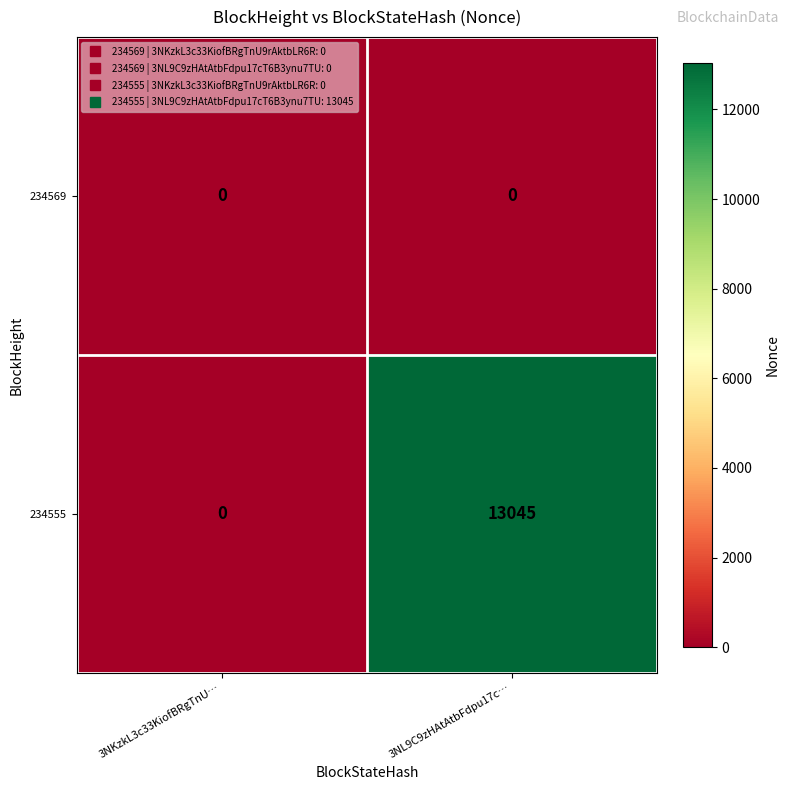

Which category has the highest value across all series?

3NL9C9zHAtAtbFdpu17c…